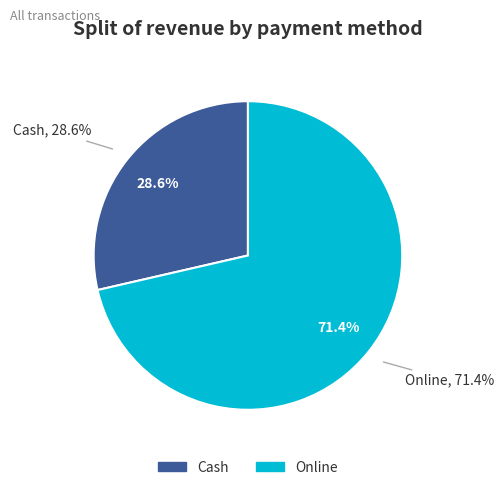

How many slices are in this pie chart?

2